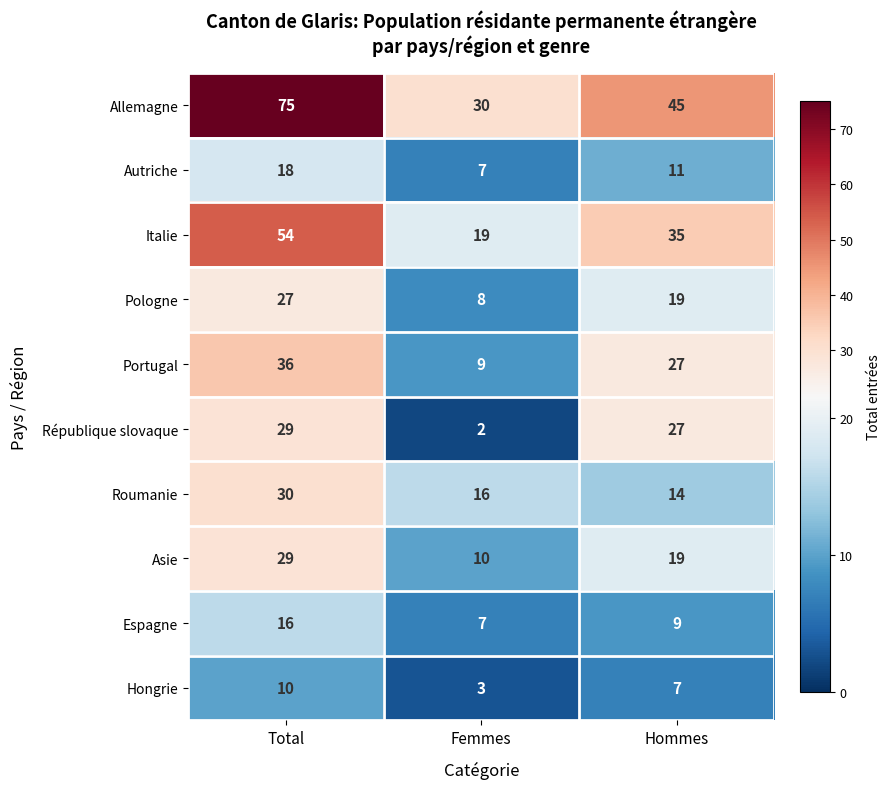

What value does the Asie series have at Total, to the nearest 10?

30